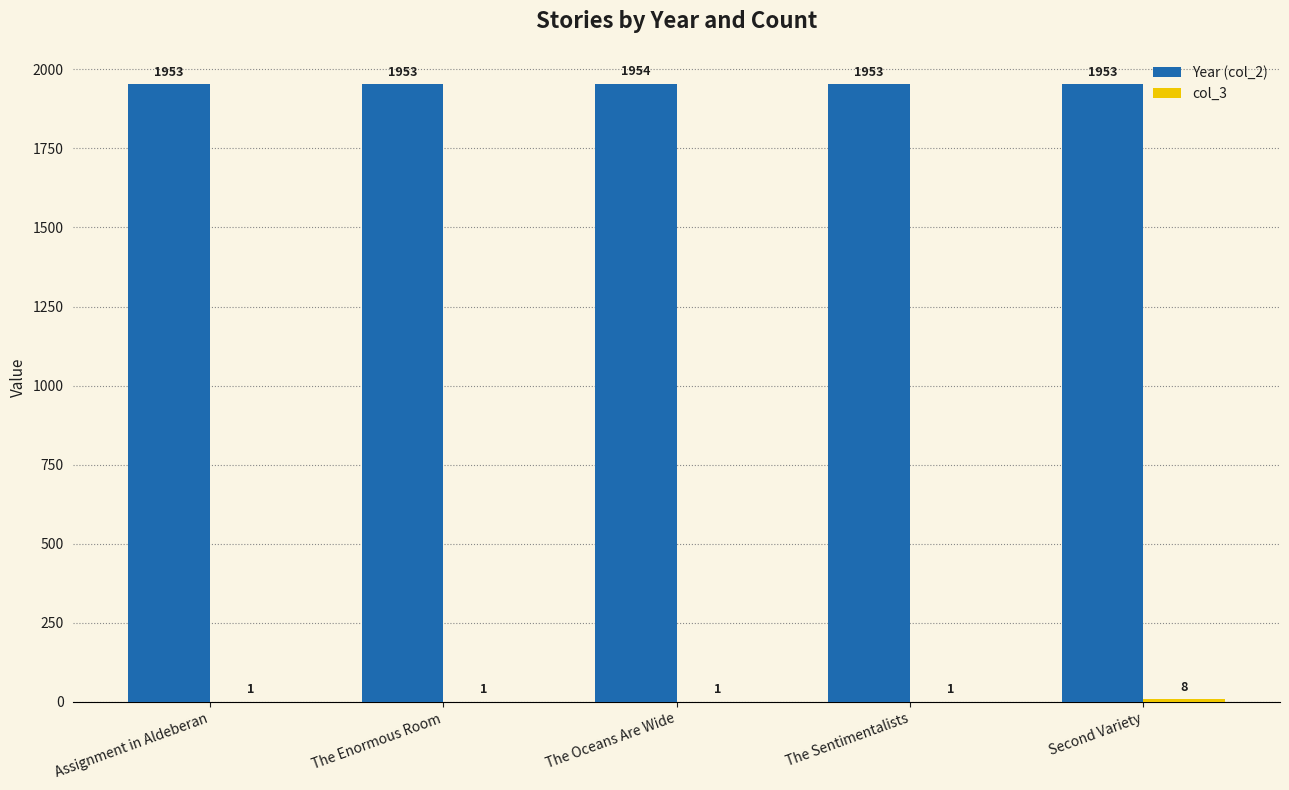

What is the maximum value for Year (col_2)?

1954